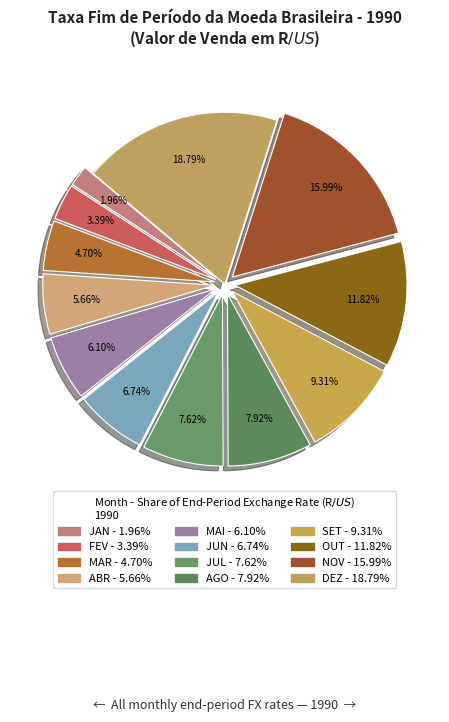

Between JUL and FEV, which is larger?

JUL